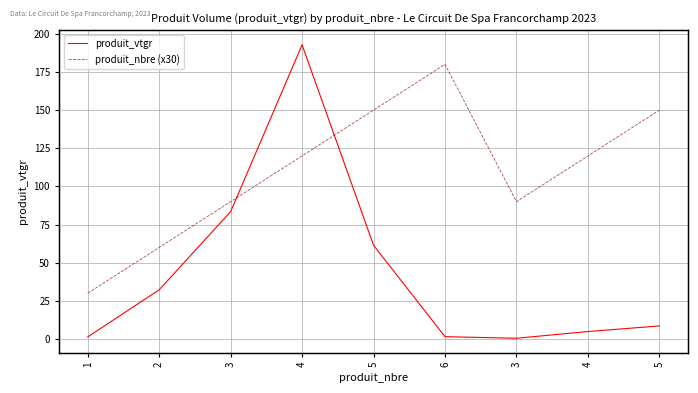

The produit_vtgr series shows 0.3 at 1. True or false?

False